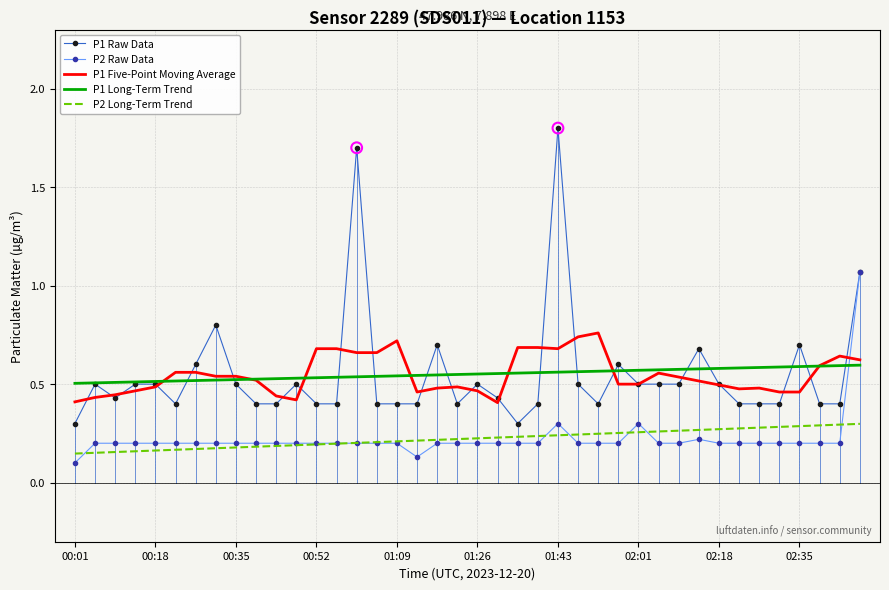

True or false: P1 Long-Term Trend and P2 Long-Term Trend intersect in this chart.

False